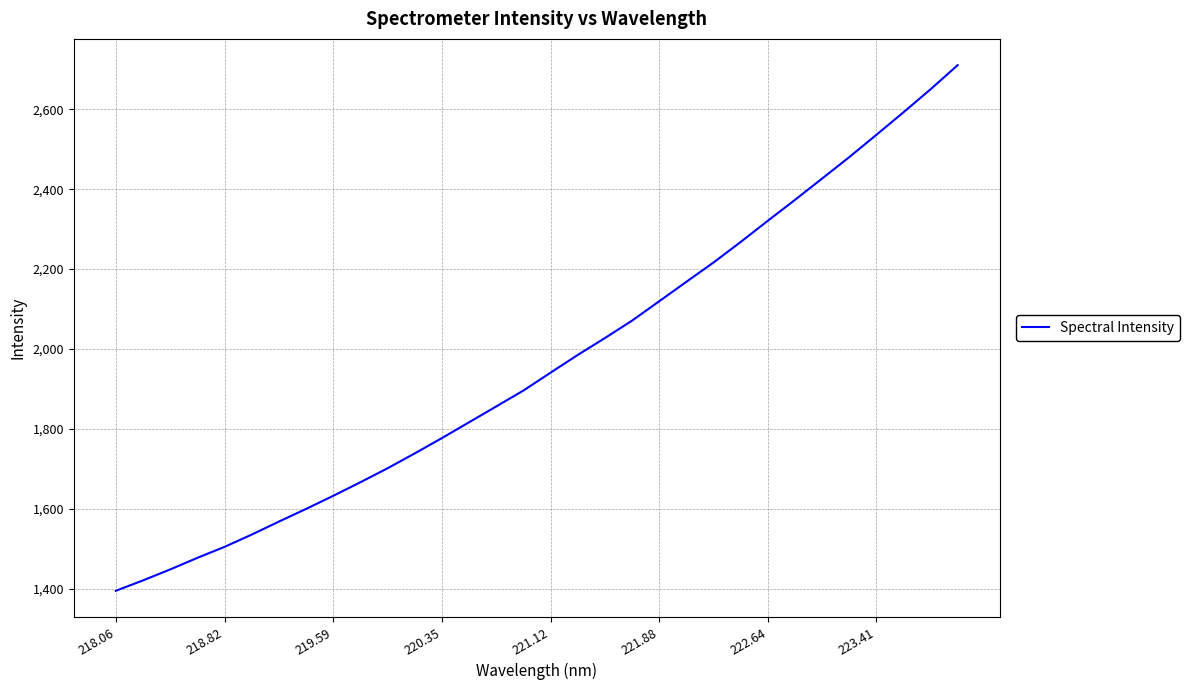

What is the maximum value shown in the chart?

2710.1